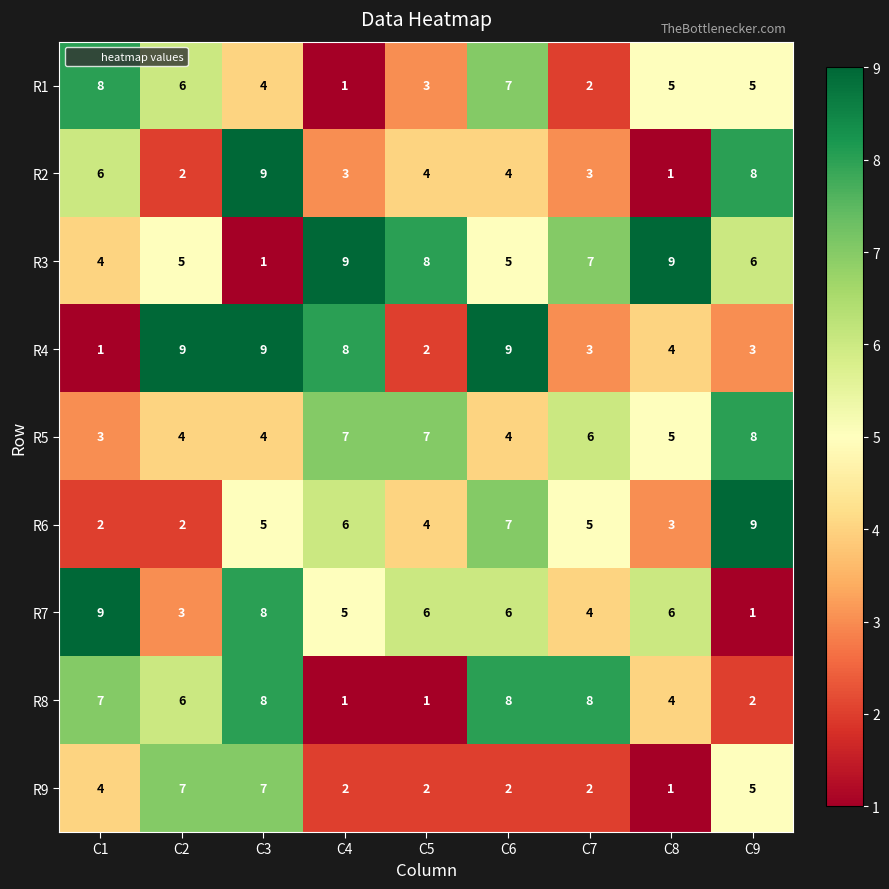

At how many categories does at least one series exceed 6?

9